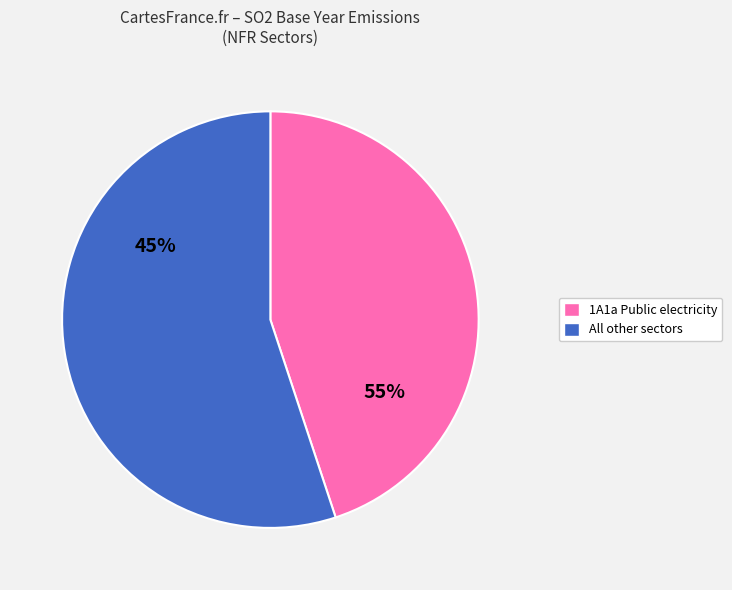

Which category has the biggest portion of the pie?

1A1a Public electricity